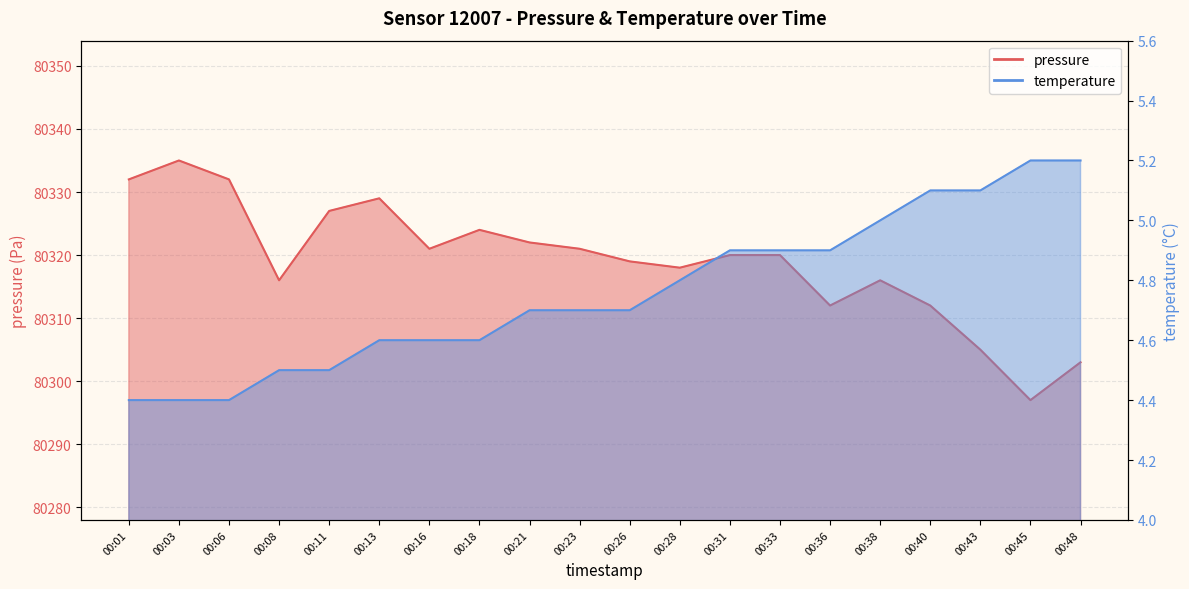

At which label does temperature reach its minimum?

00:01